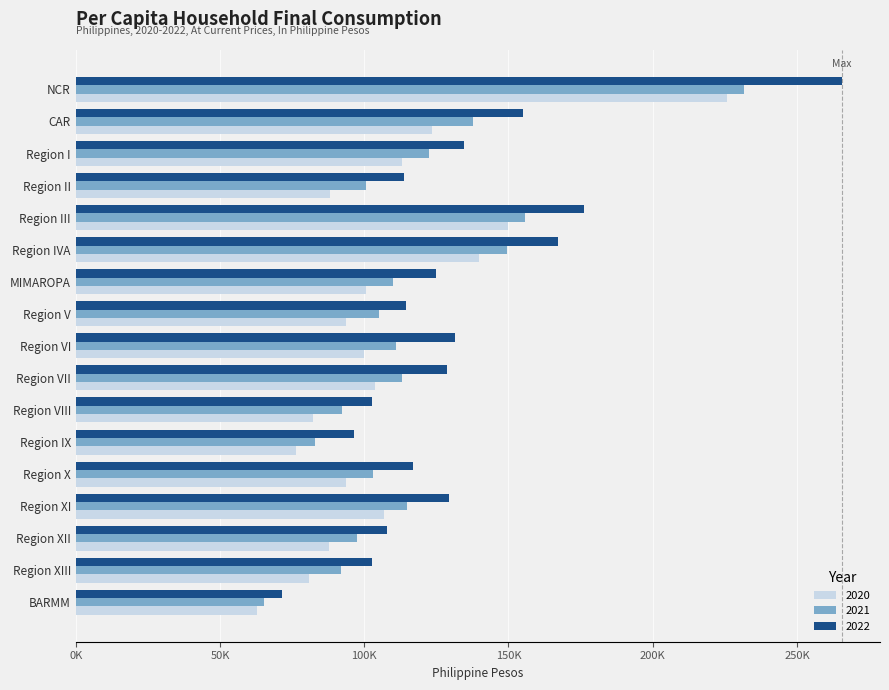

What are all the series names shown in the legend?

2020, 2021, 2022